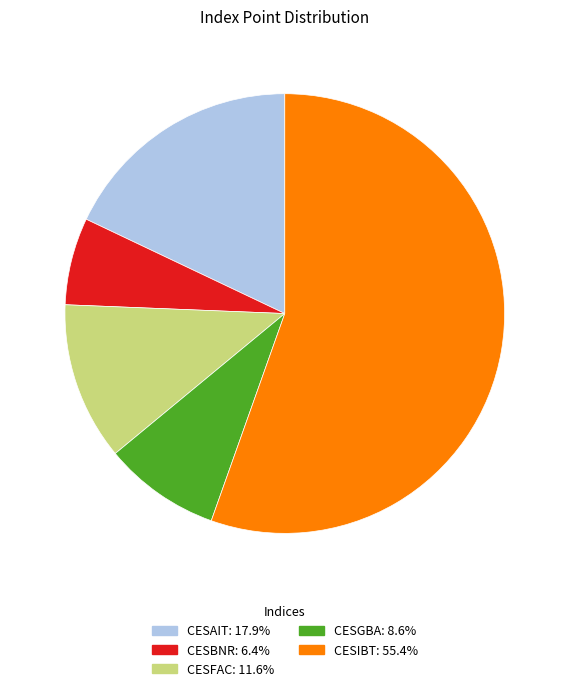

Is the sum of CESFAC and CESGBA greater than half?

No